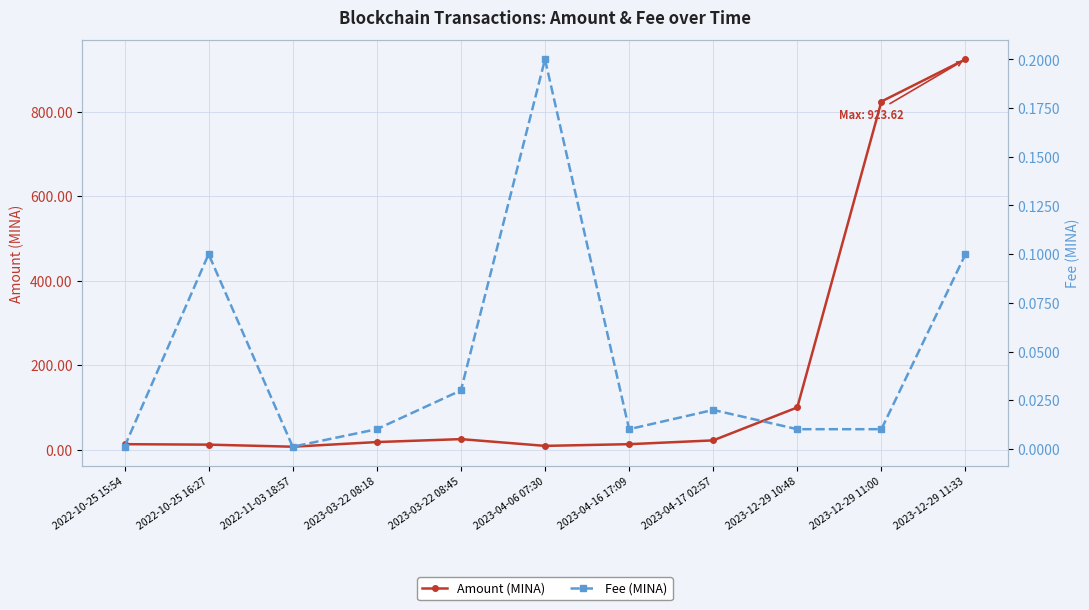

Is this an area chart (filled region under the line)?

No